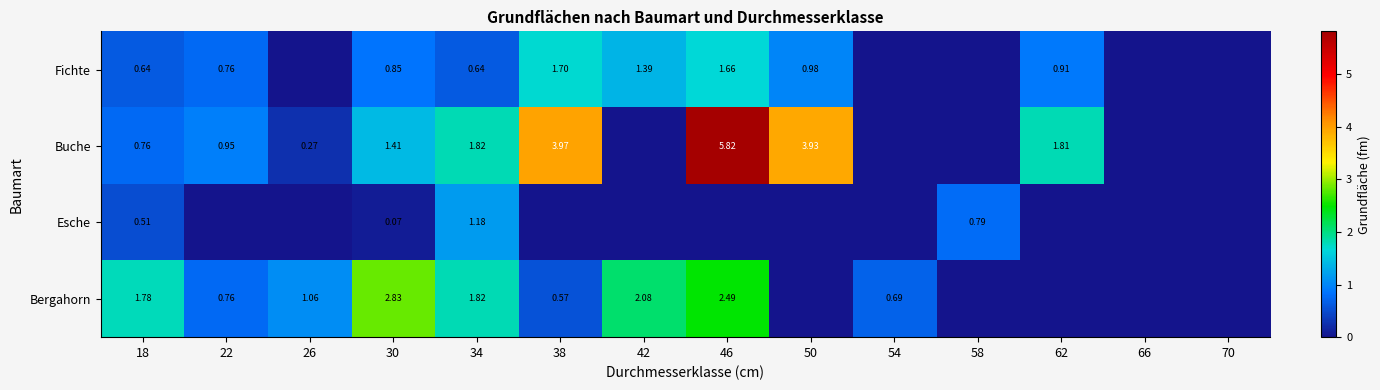

What is the difference between the maximum and minimum values in the Esche series?

1.2